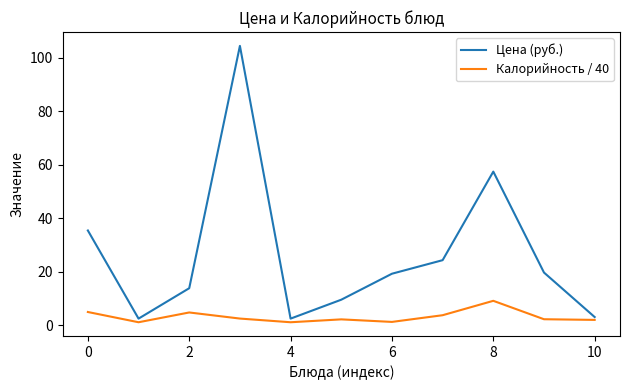

Which series has the largest total across all categories?

Цена (руб.)